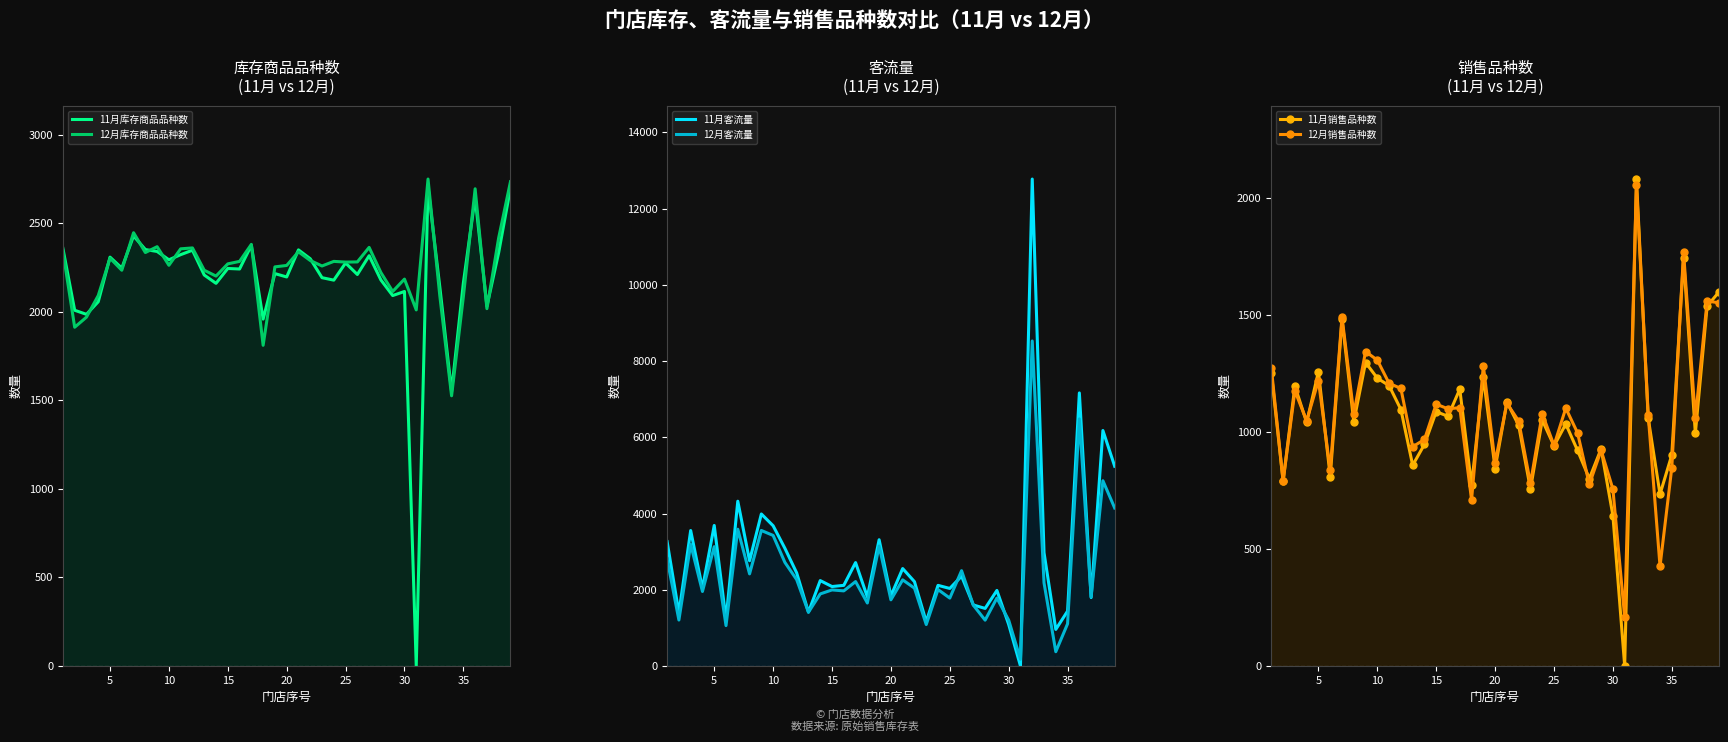

True or false: 12月客流量 has more than 1 interior local peaks.

True